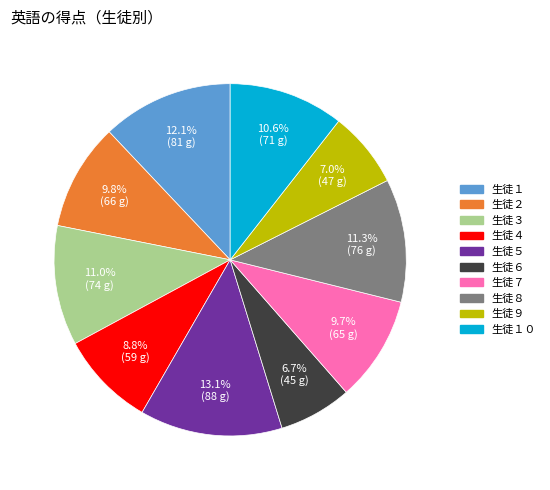

Is there any slice that represents more than half of the pie?

No